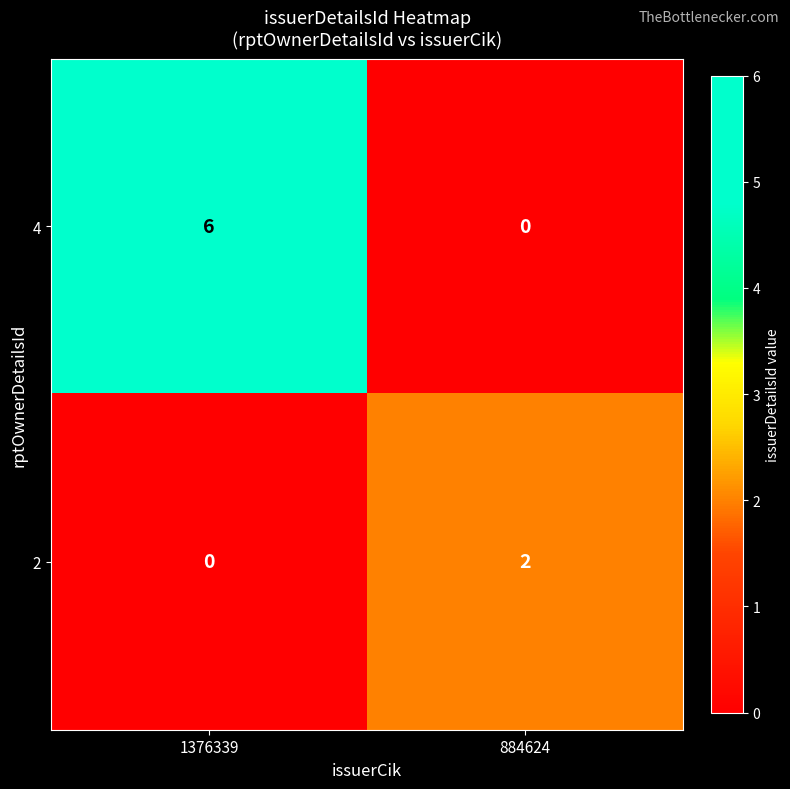

Which series changed the most between 1376339 and 884624?

4